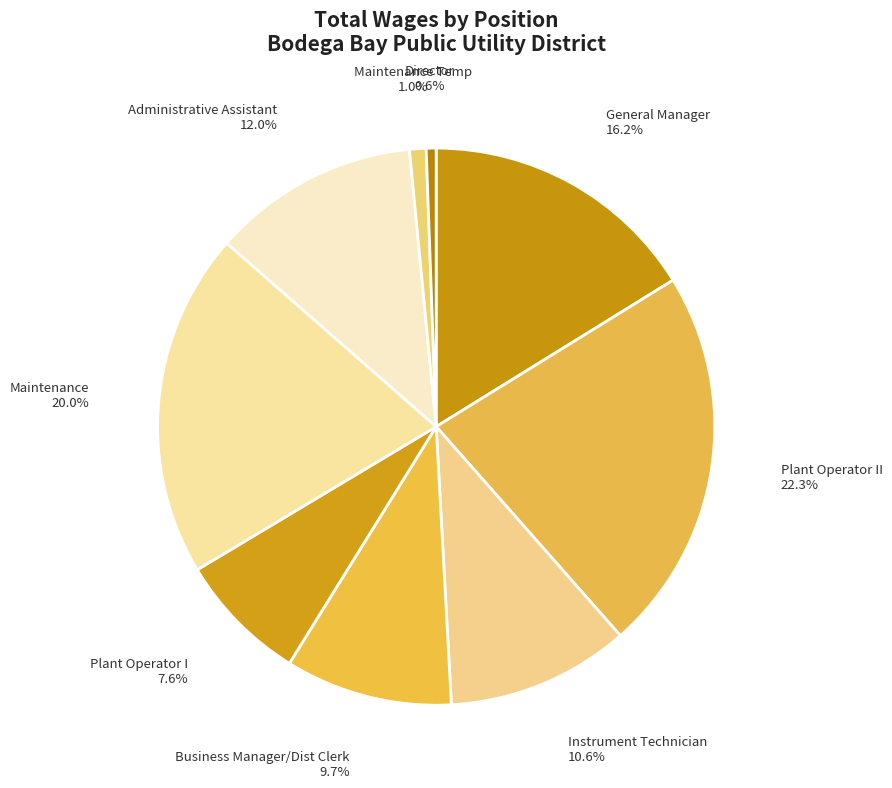

To the nearest percent, what is the combined percentage of General Manager and Instrument Technician?

27%